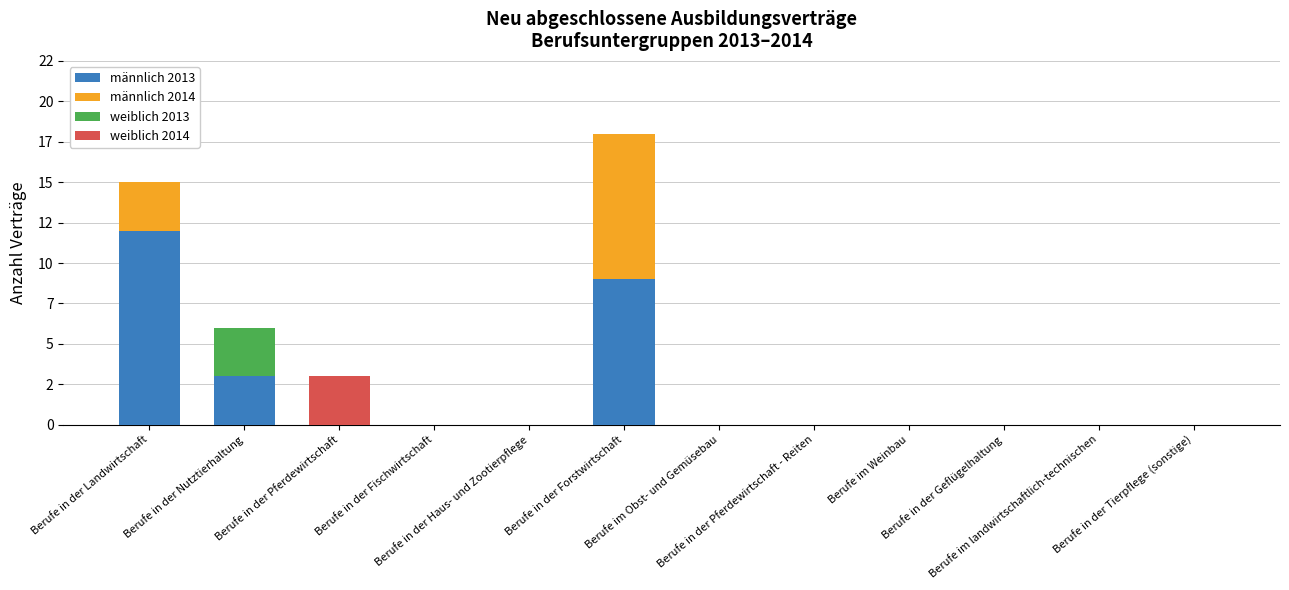

The männlich 2013 series shows 7 at Berufe im Obst- und Gemüsebau. True or false?

False